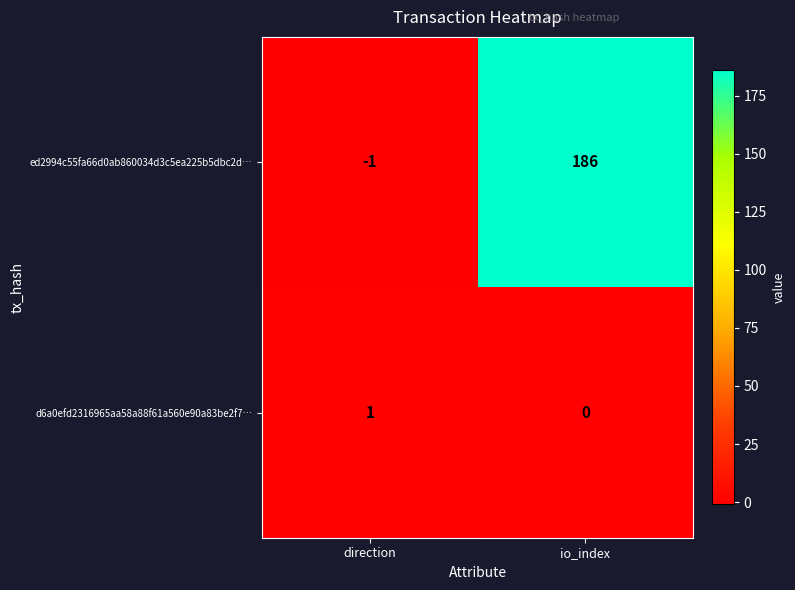

What is the sum of the ed2994c55fa66d0ab860034d3c5ea225b5dbc2d… values at direction and io_index?

185